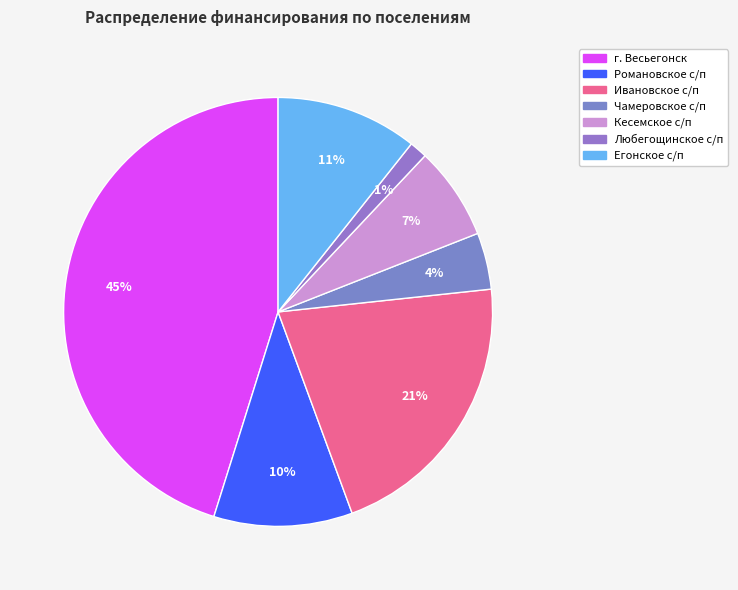

Which category has the smallest portion of the pie?

Любегощинское с/п